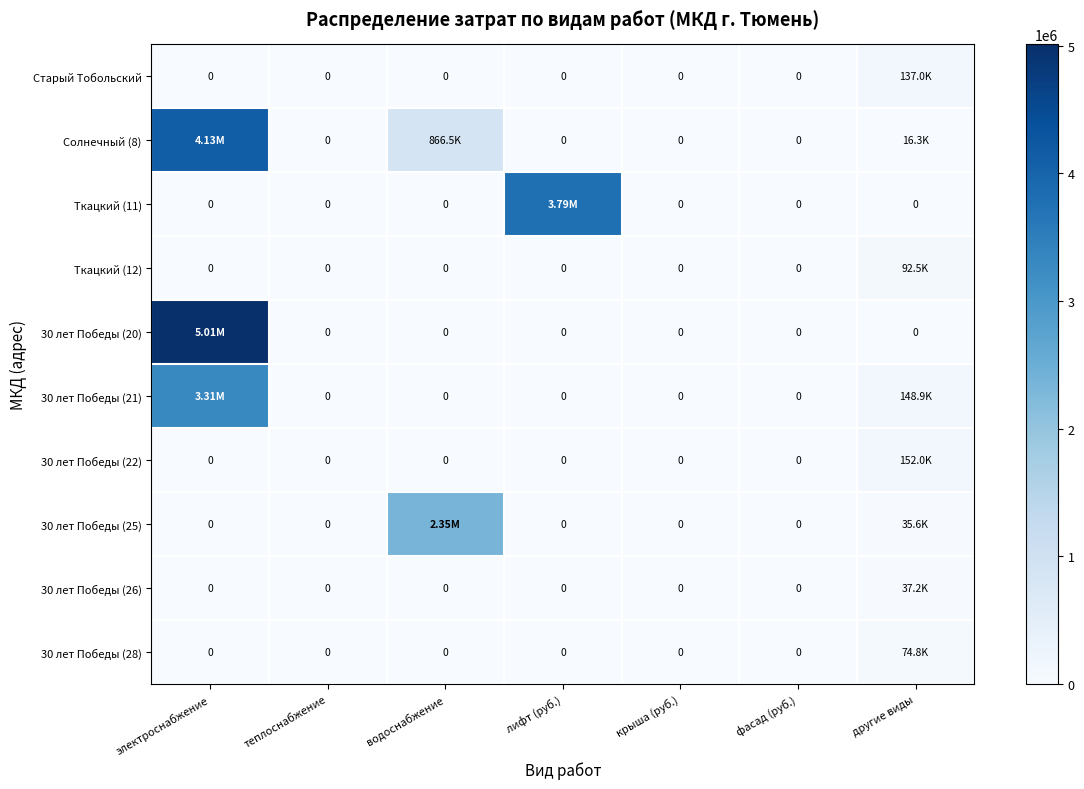

How many values in 30 лет Победы (26) are above zero?

1